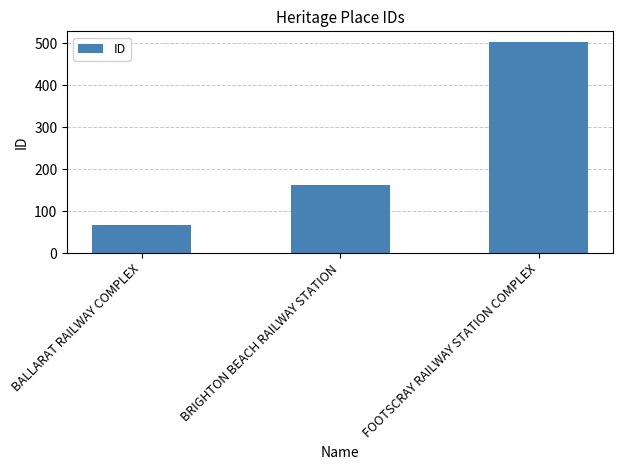

What is the label of the 3rd bar from the left?

FOOTSCRAY RAILWAY STATION COMPLEX